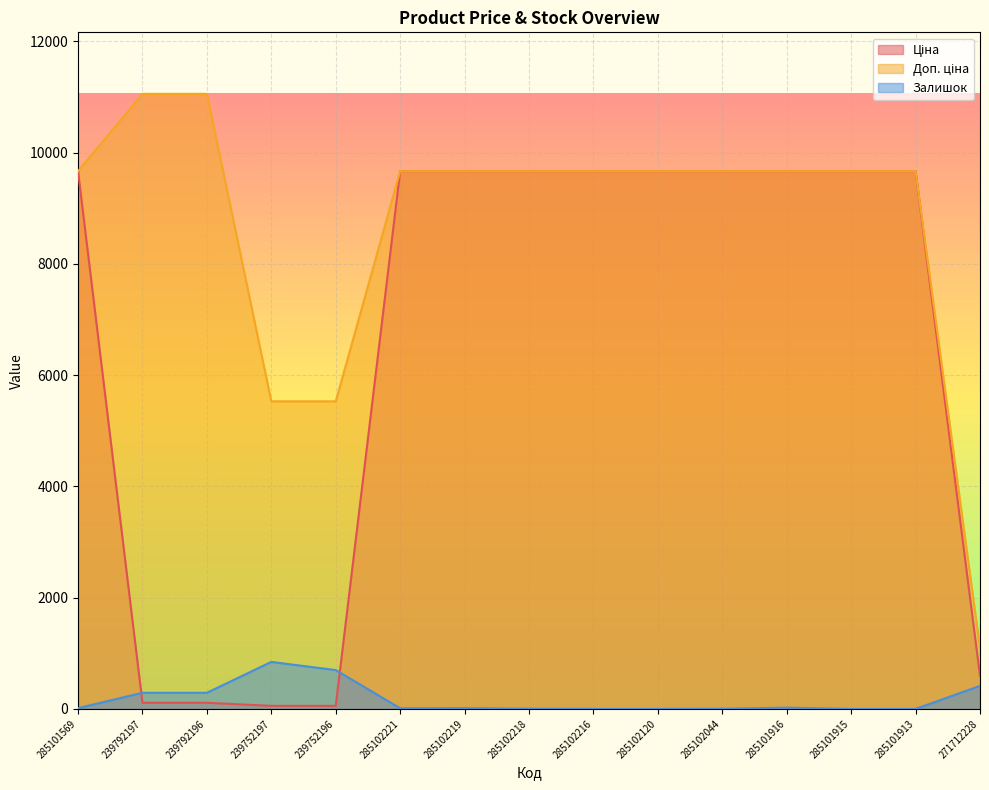

Which has a higher value, 285102221 or 271712228?

285102221